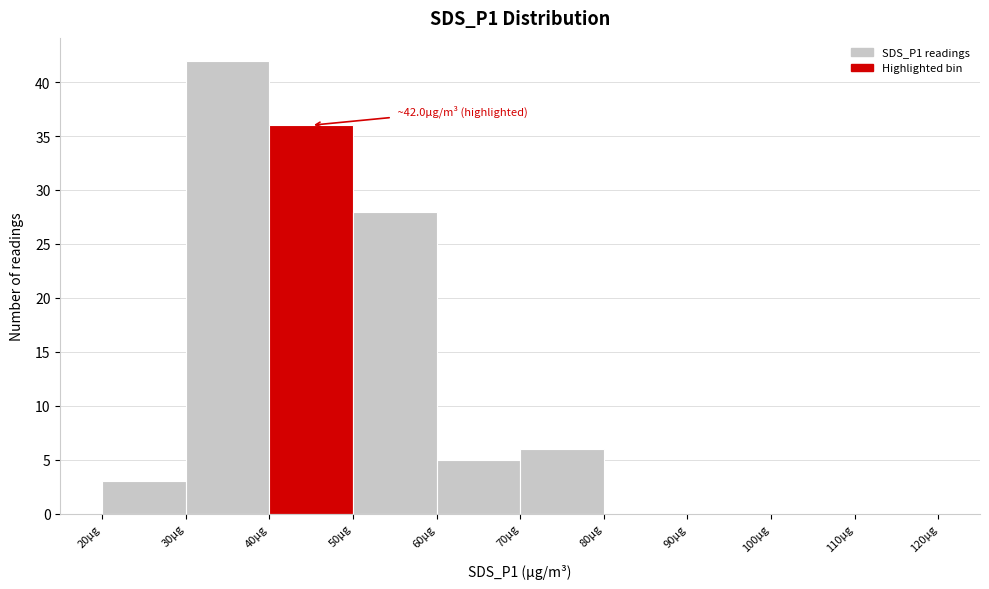

Which range on the x-axis has the tallest bar?

30 to 40